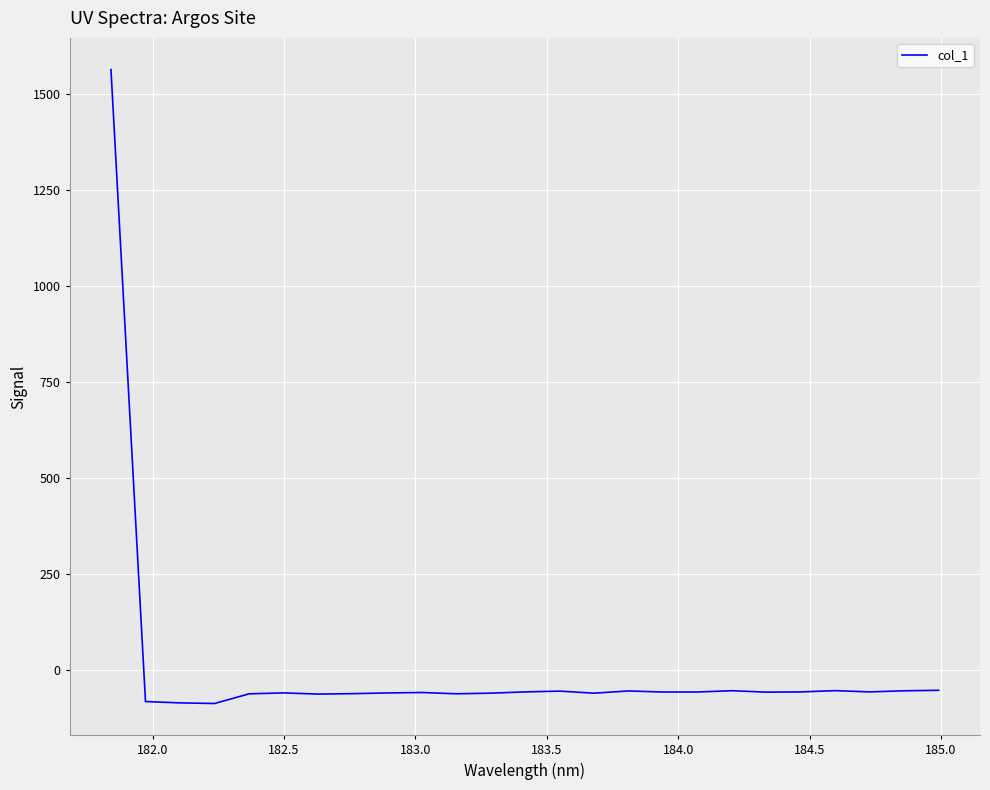

What is the greatest value displayed?

1562.5